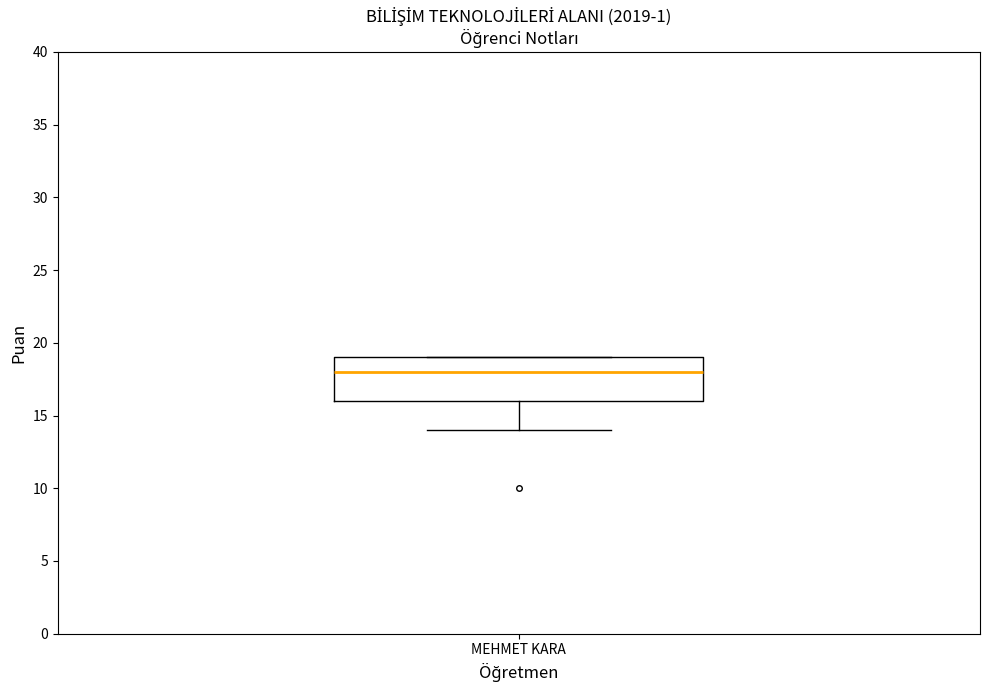

Transcribe this box plot: give where the median line is, the range the box spans, and where the two whiskers end, as read against the y-axis. The values are not printed on the chart, so give them approximately, as read against the axis.

median 18, box 16 to 19, whiskers 14 to 19